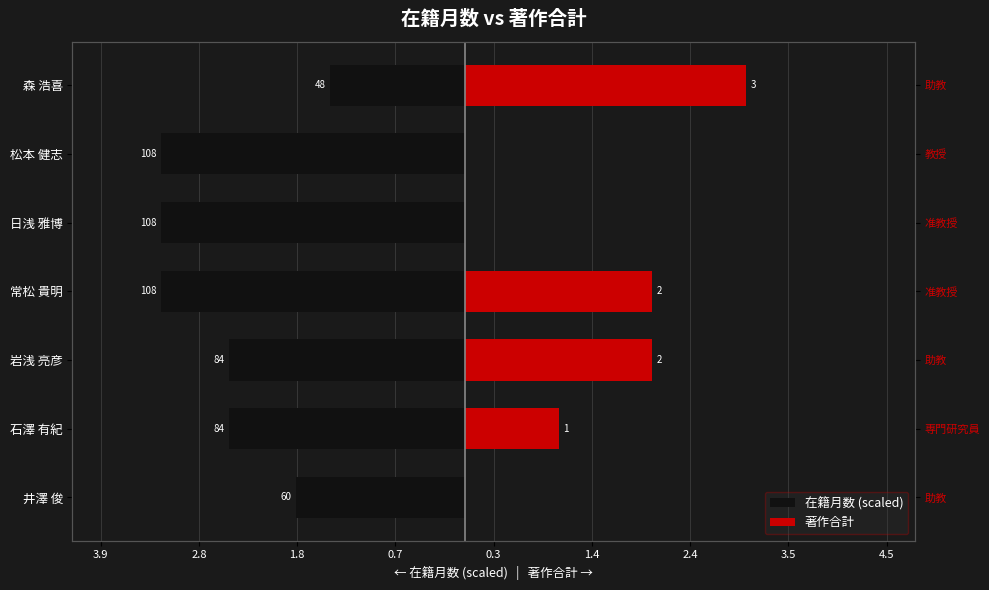

What position from the left is 岩浅 亮彦?

3